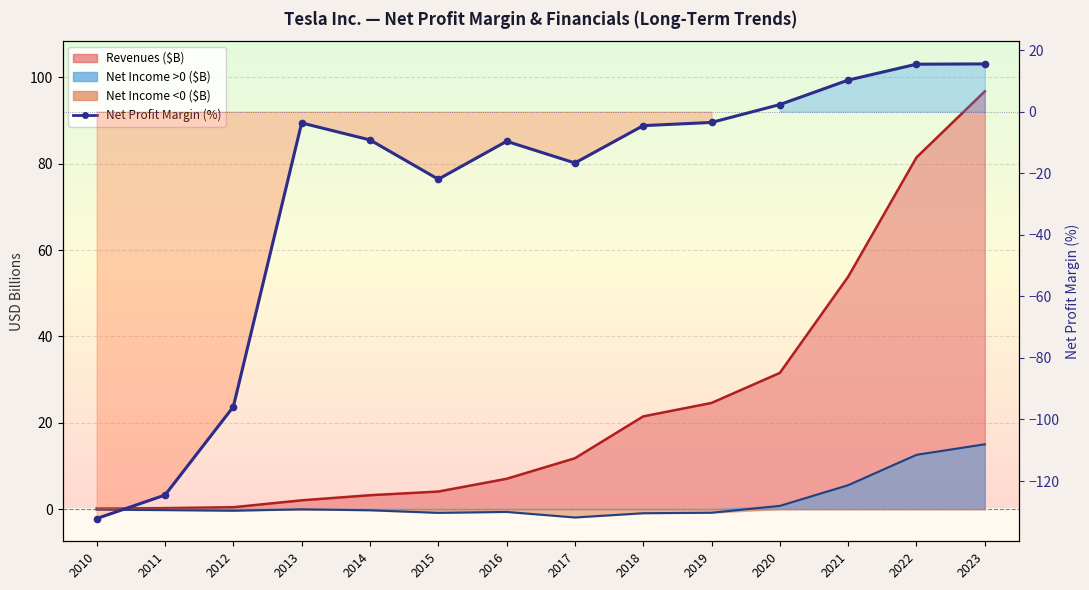

What is the change in value from 2012 to 2023?

+111.4